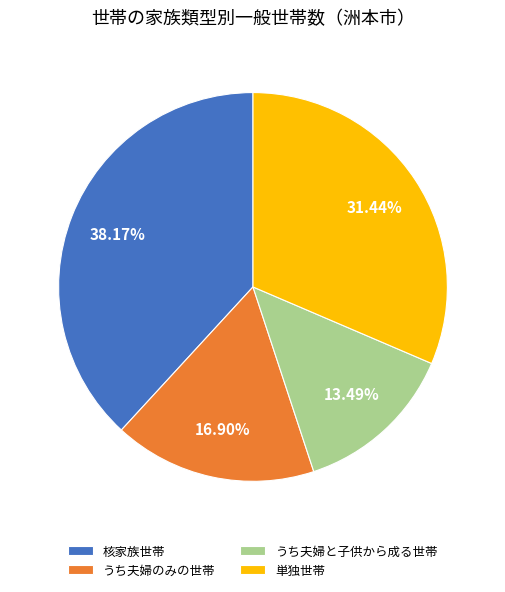

Between 核家族世帯 and うち夫婦と子供から成る世帯, which is larger?

核家族世帯